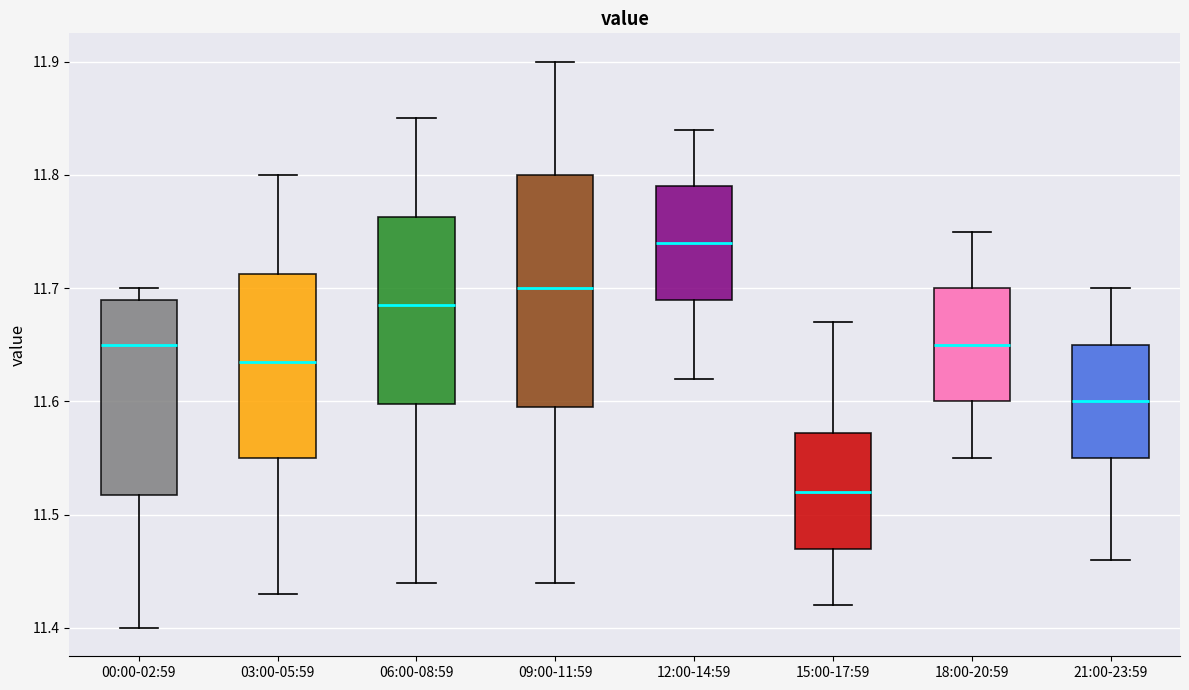

Which box is the tallest, from its lower edge to its upper edge?

09:00-11:59